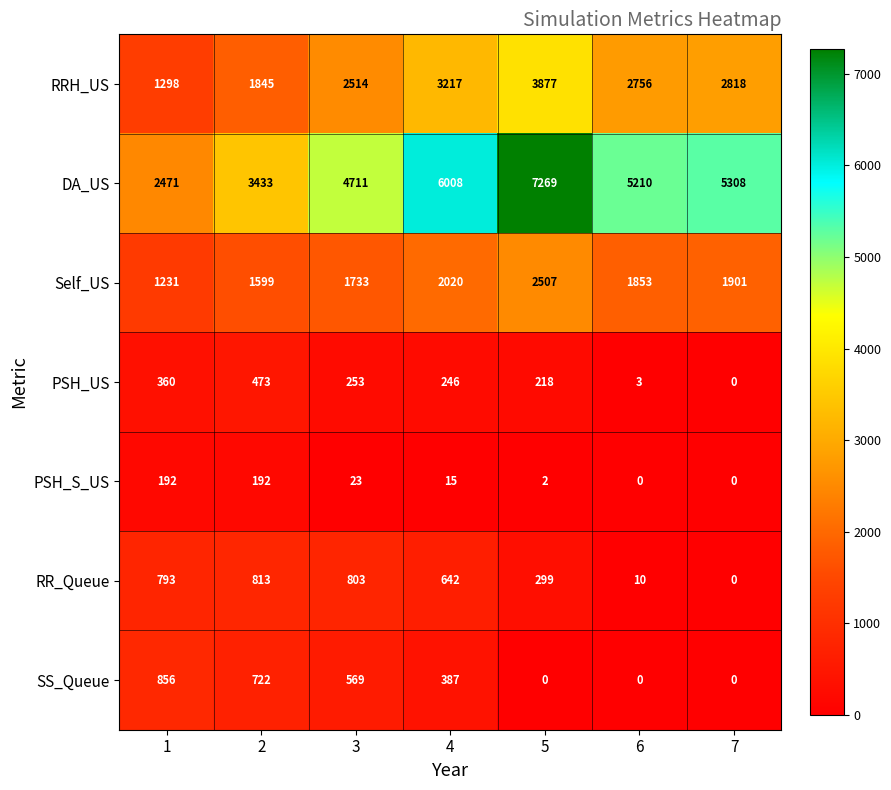

What is the difference between the highest and lowest values at 1?

2279